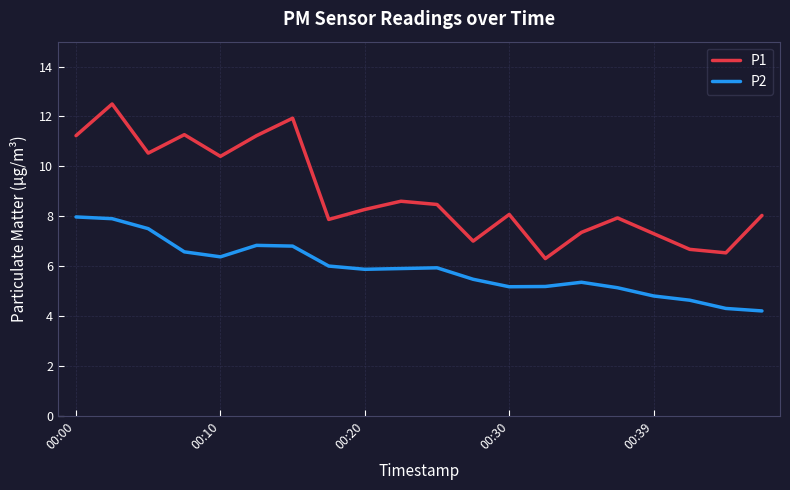

What is the difference between the maximum and minimum values in the P1 series?

6.2